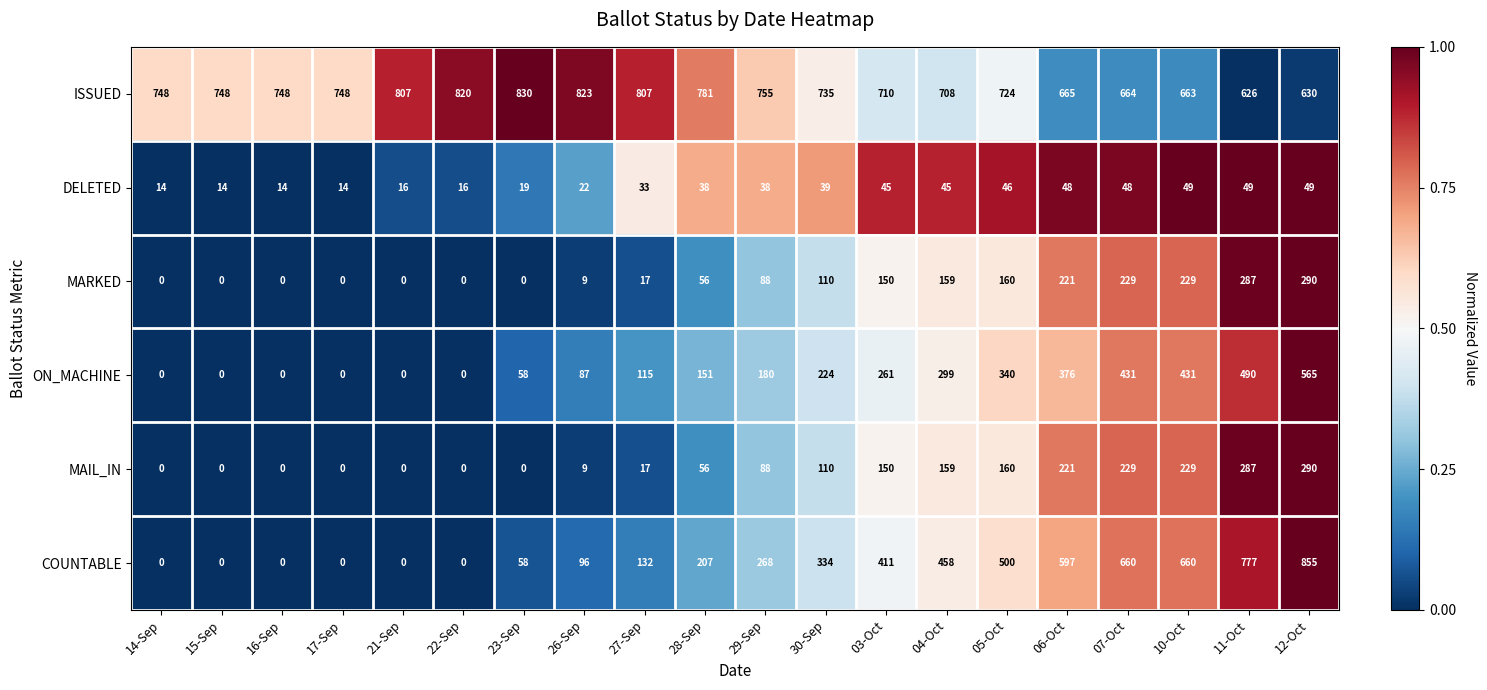

What is the difference between the second highest and minimum values in the MARKED series?

287